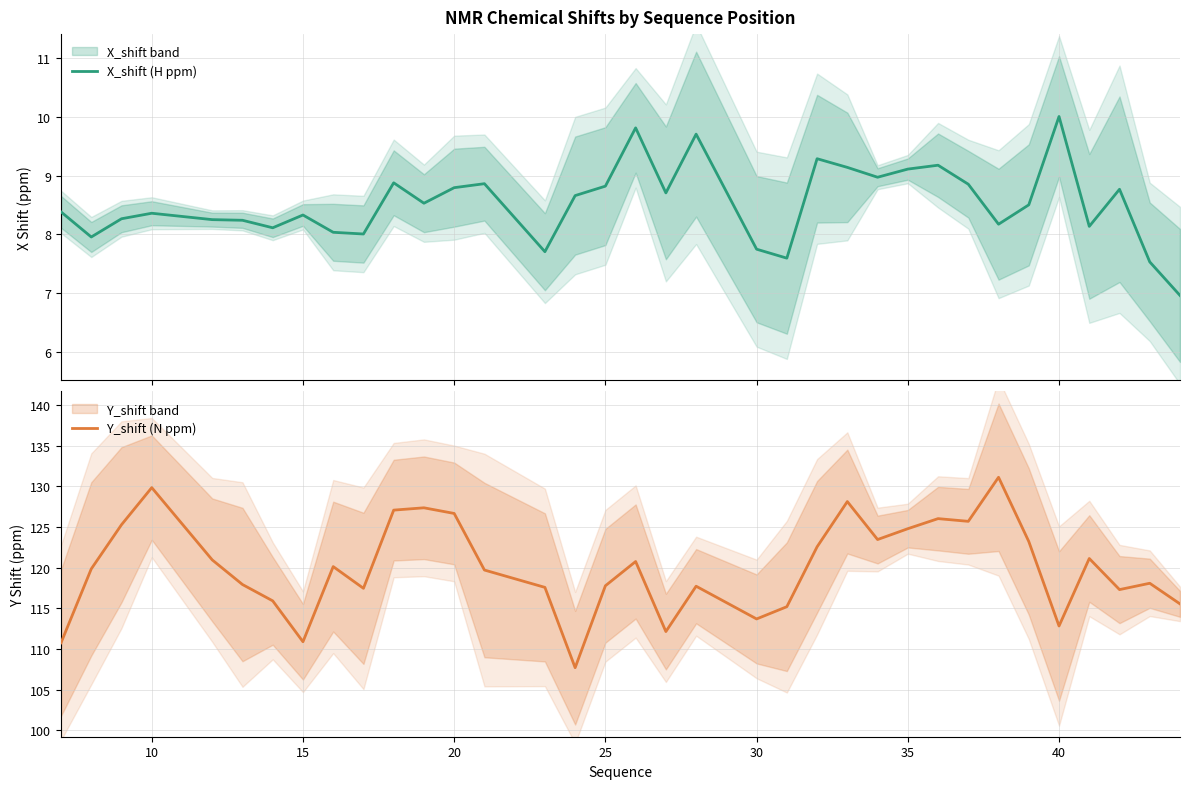

What is the sum of all Y_shift (N ppm) values?

4202.7